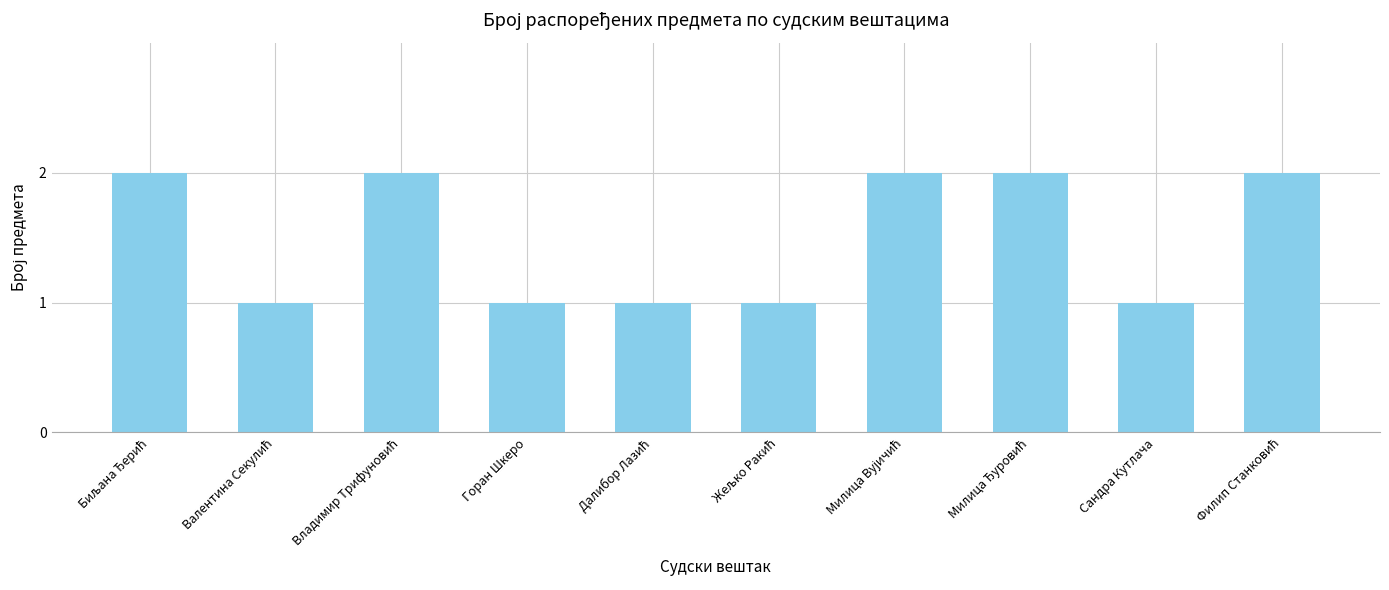

How many series are shown in this chart?

1